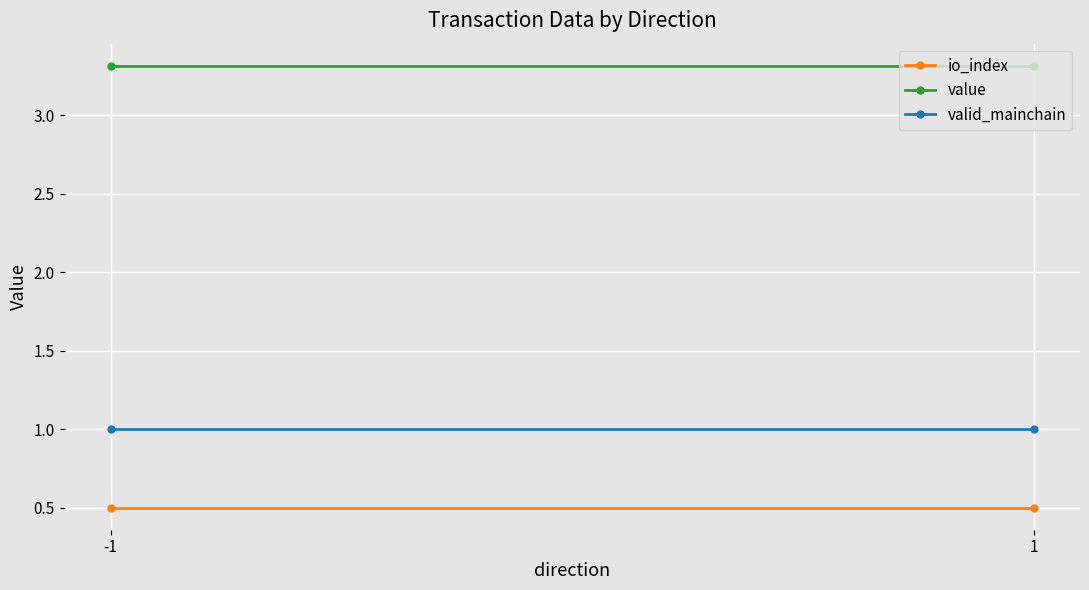

At which label does value reach its minimum?

-1